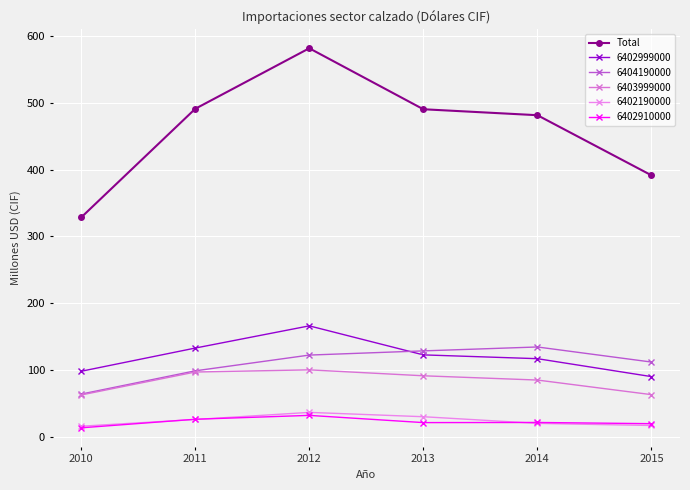

How many values in the 6402910000 series exceed 21?

4